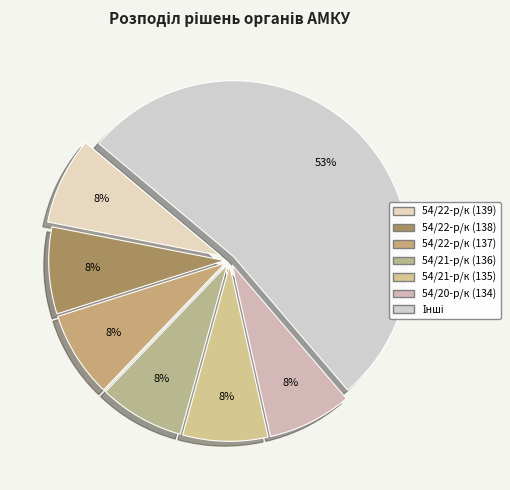

True or false: 54/22-р/к (139) accounts for 8% of the total.

True